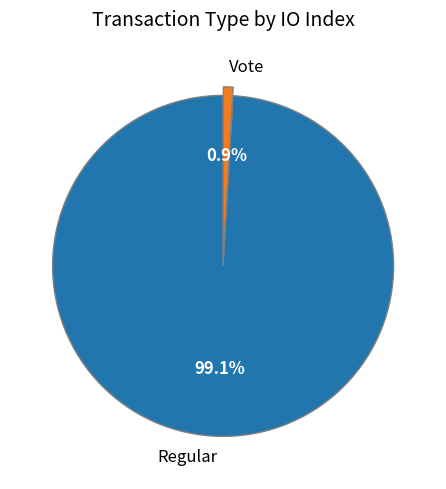

How many slices are in this pie chart?

2